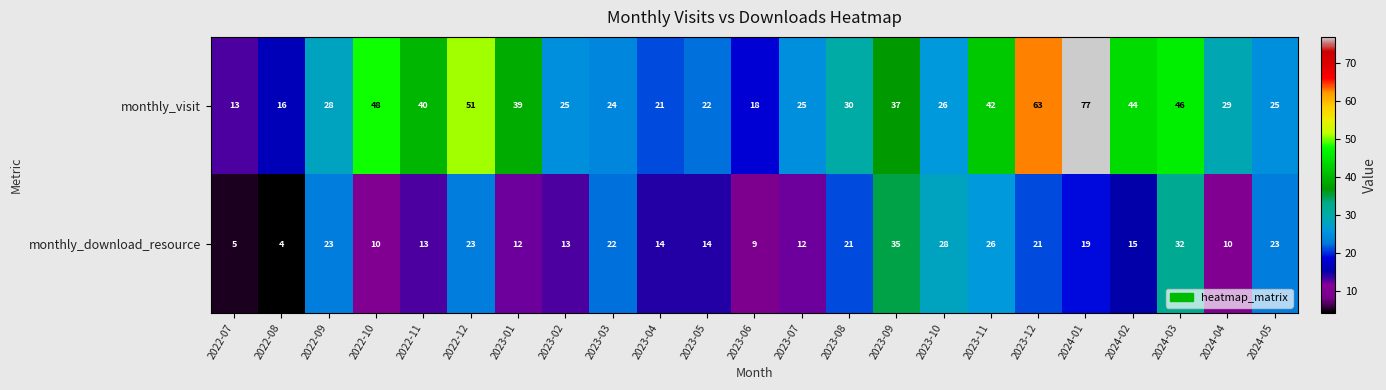

Rank the series by their average value, from lowest to highest.

monthly_download_resource, monthly_visit